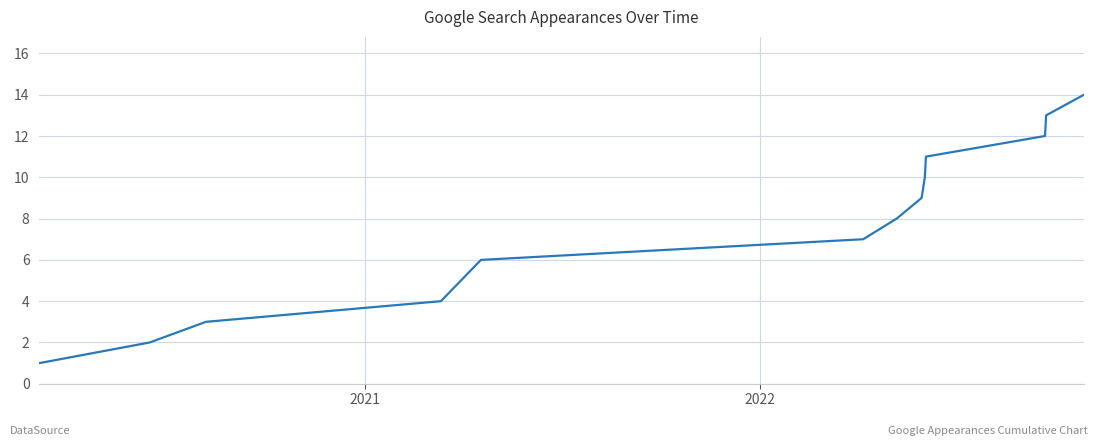

What is the maximum value shown in the chart?

14